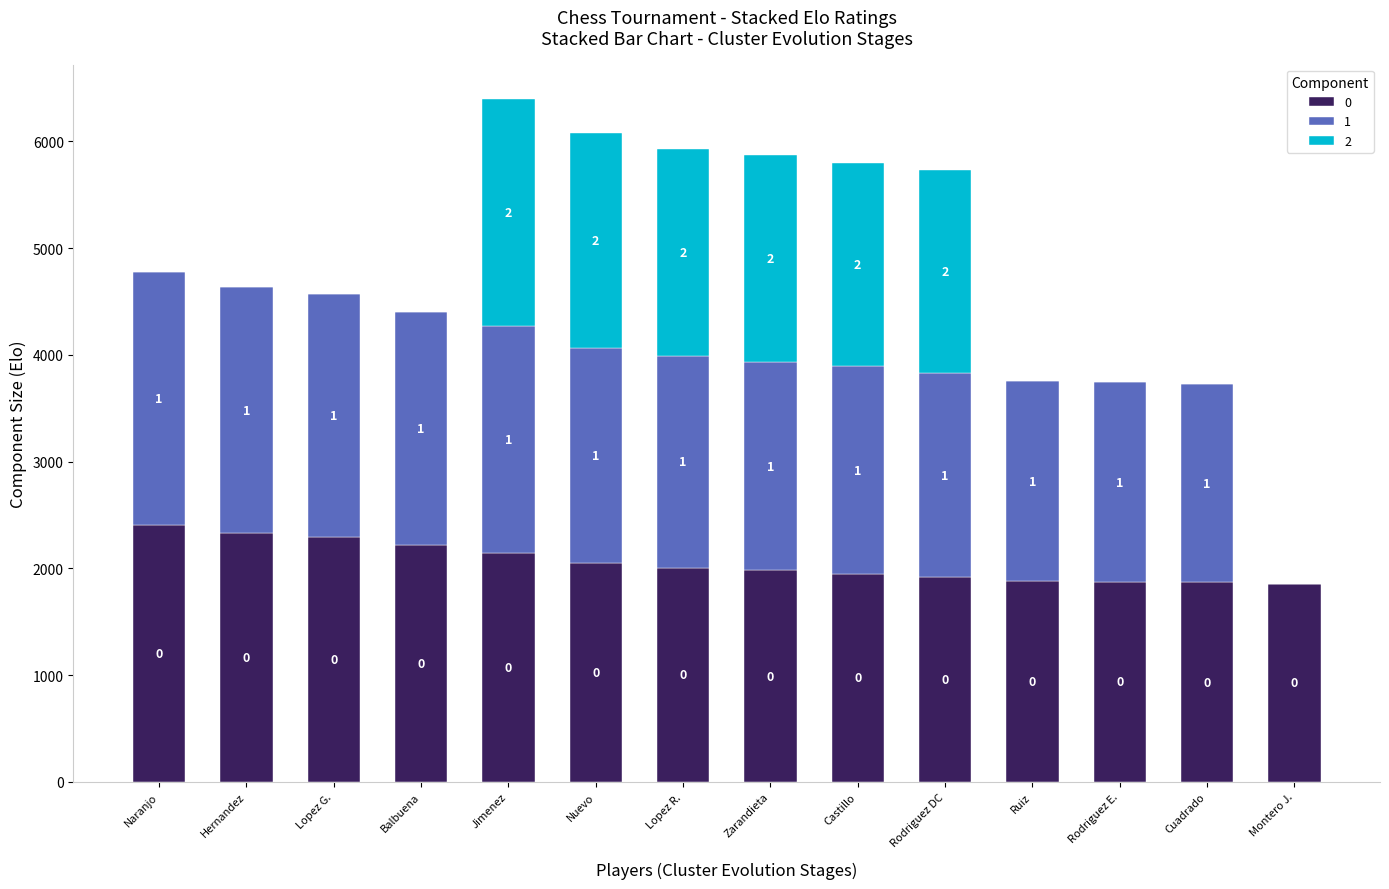

At how many categories does at least one series exceed 1479?

14